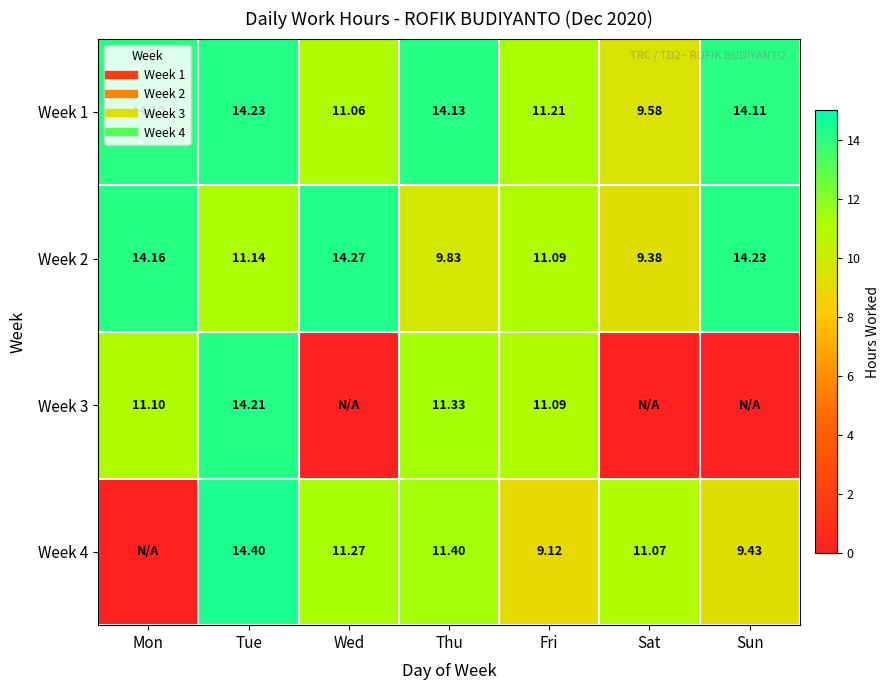

Is it true that Week 1 equals 14.1 at Mon?

True